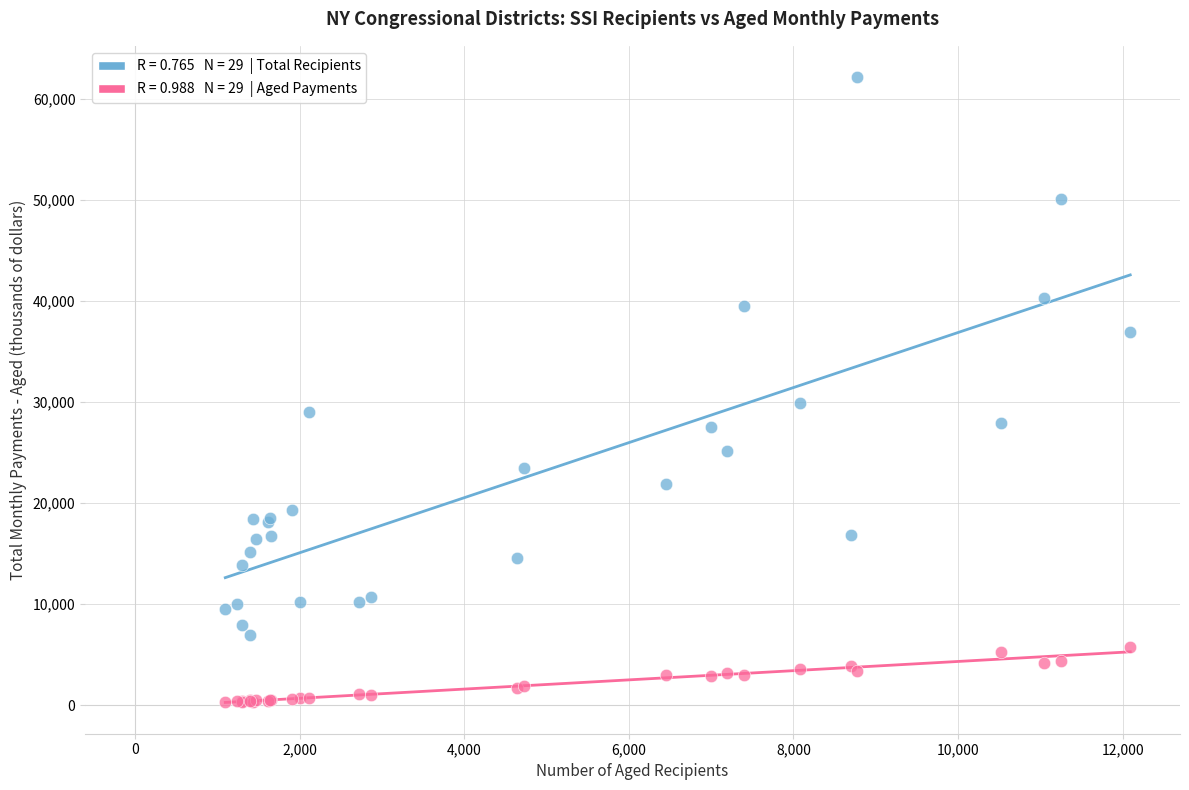

Across all series, what Y value is closest to 31235?

29882